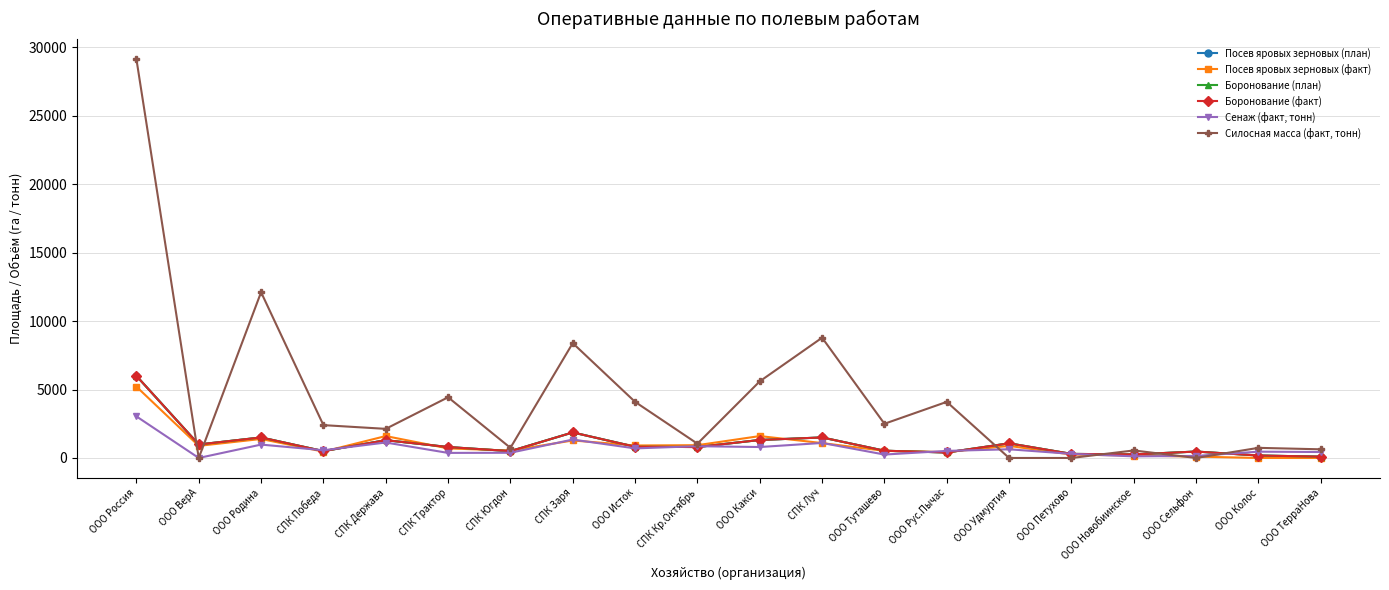

Reading left to right, transcribe all the data shown in this chart.

Посев яровых зерновых (план): 6000	986	1500	500	1300	800	500	1866	820	800	1315	1500	530	401	1071	297	260	470	180	97
Посев яровых зерновых (факт): 5214	886	1388	464	1601	700	540	1280	913	935	1600	1089	520	429	883	250	180	100	0	0
Боронование (план): 6000	986	1500	500	1300	800	500	1866	820	800	1315	1500	530	401	1071	297	260	470	180	97
Боронование (факт): 6000	986	1500	500	1300	800	500	1866	820	800	1315	1500	530	401	1071	297	260	470	180	97
Сенаж (факт, тонн): 3040	0	978	565	1130	370	380	1346	700	860	800	1097	250	517	635	300	119	150	460	435
Силосная масса (факт, тонн): 29152	0	12115	2400	2128	4436	740	8393	4100	1044	5600	8790	2500	4100	0	0	550	0	740	633